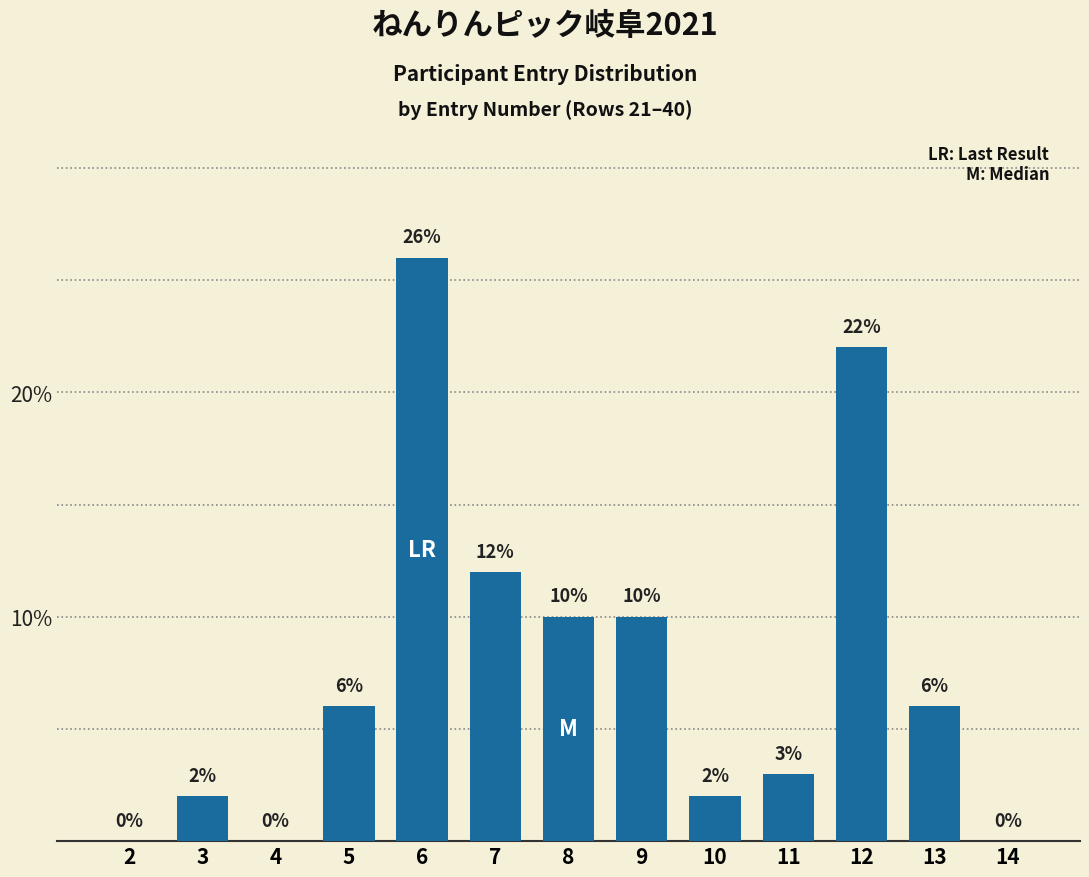

Reading left to right, what are all the values shown in this chart?

2=0	3=2	4=0	5=6	6=26	7=12	8=10	9=10	10=2	11=3	12=22	13=6	14=0